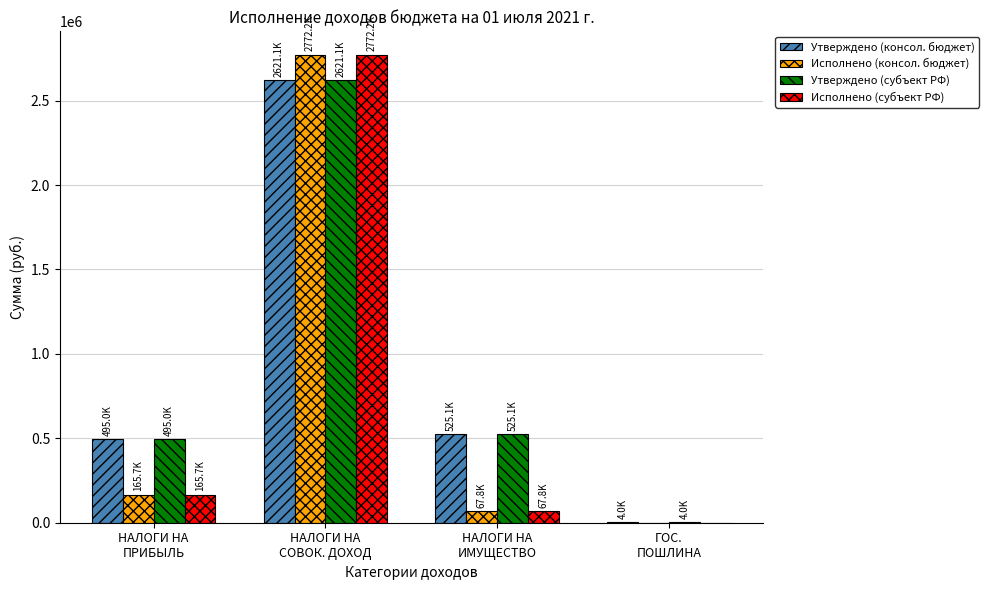

How many distinct data groups are displayed?

4